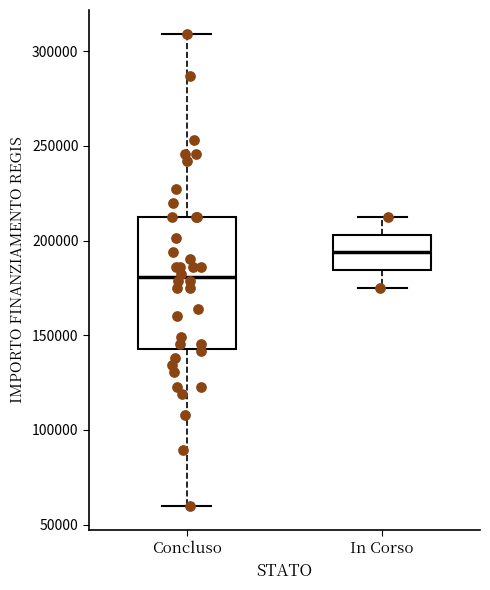

Which box is the tallest, from its lower edge to its upper edge?

Concluso